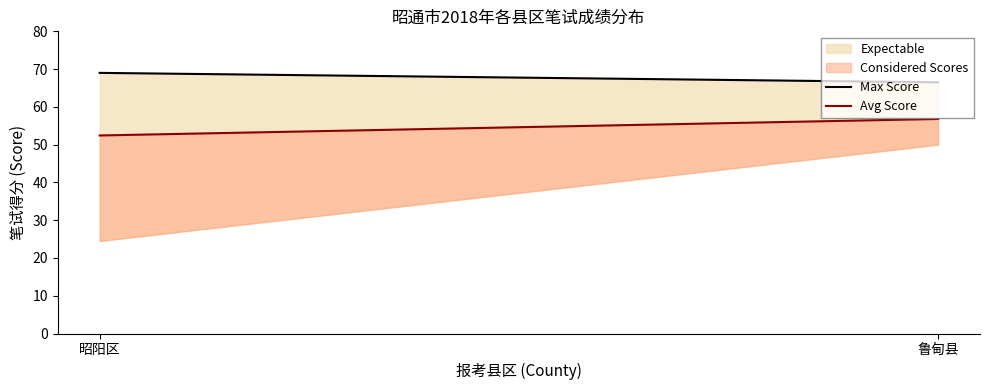

What is the value of the Max Score point at the 2nd from the left?

66.5